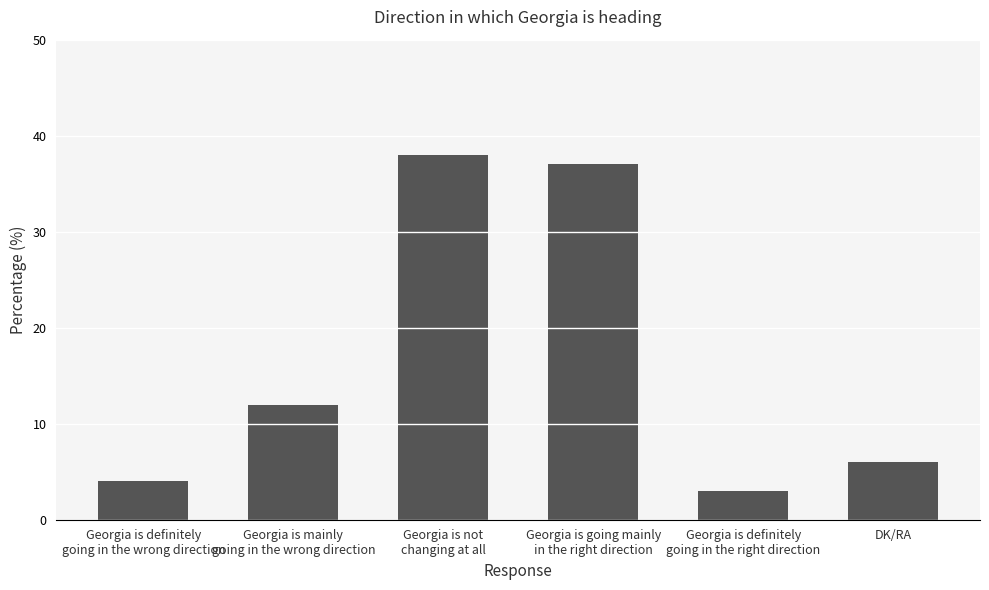

What value does the data have at Georgia is not
changing at all, to the nearest 10?

40